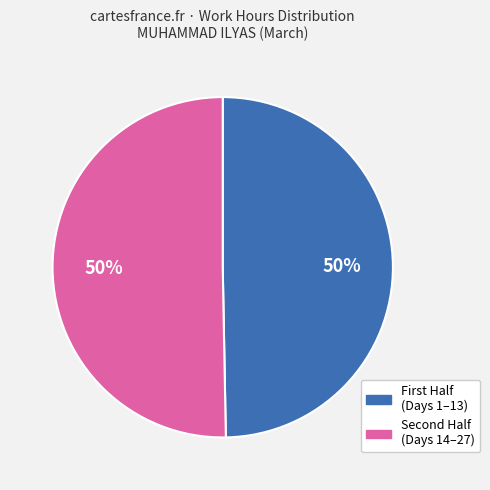

To the nearest percent, what is the average slice percentage?

50%